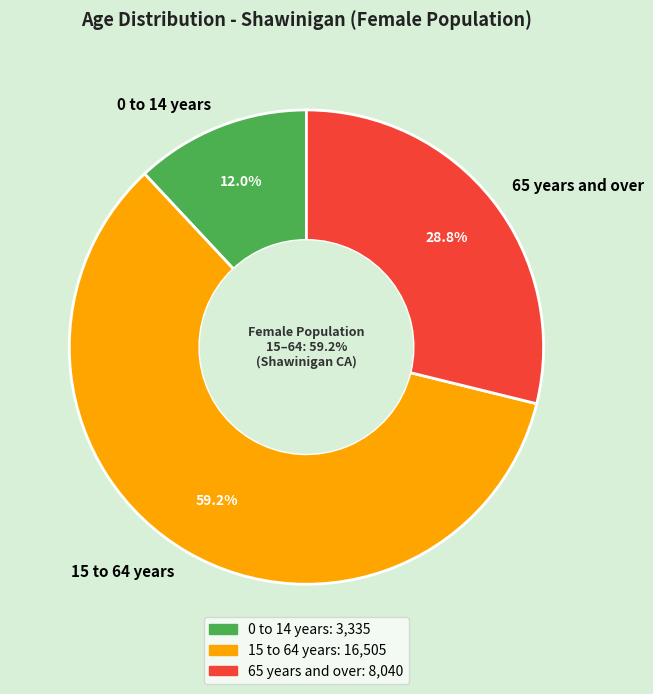

Does 15 to 64 years account for over 50% of the chart?

Yes